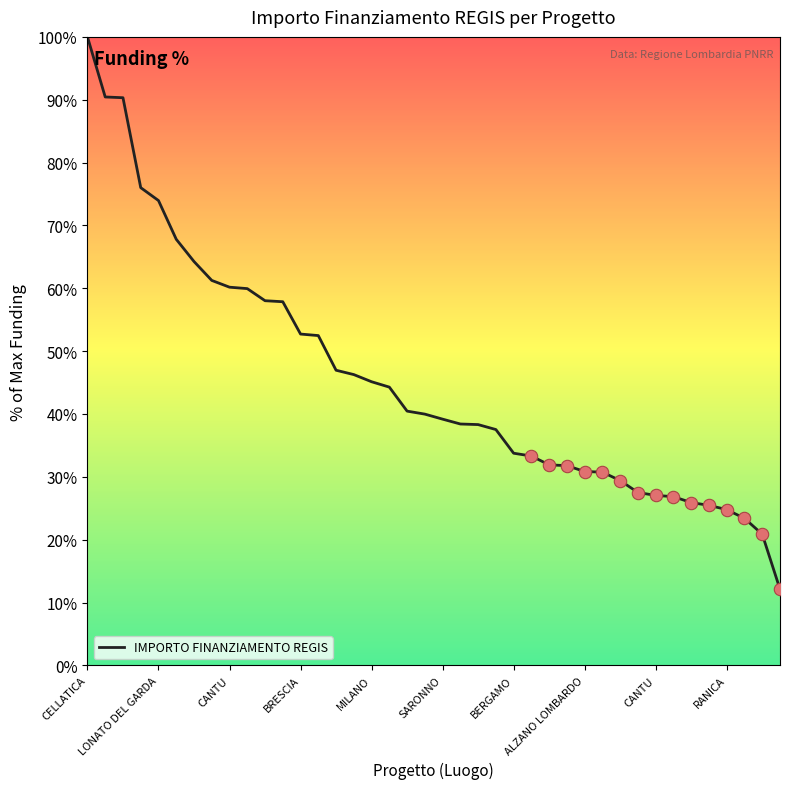

What is the maximum value shown in the chart?

100.0